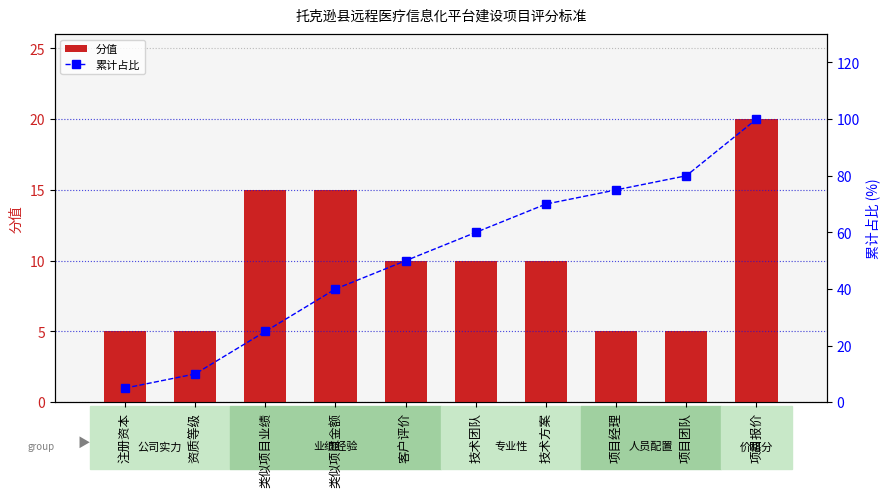

How many groups of bars are there?

10